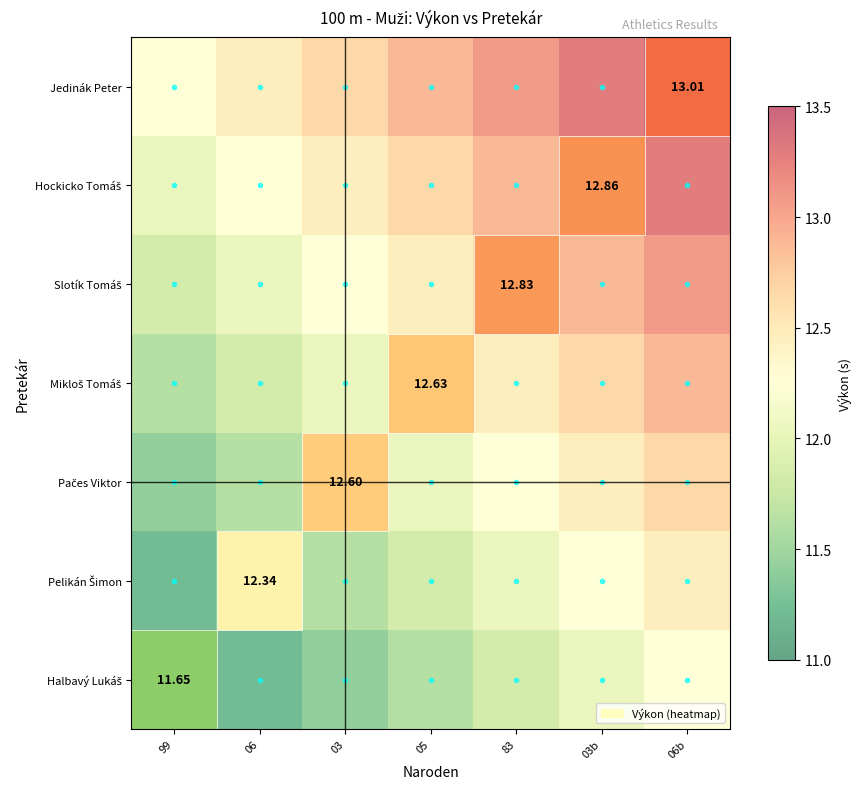

Between 03 and 03b, which is larger?

03b